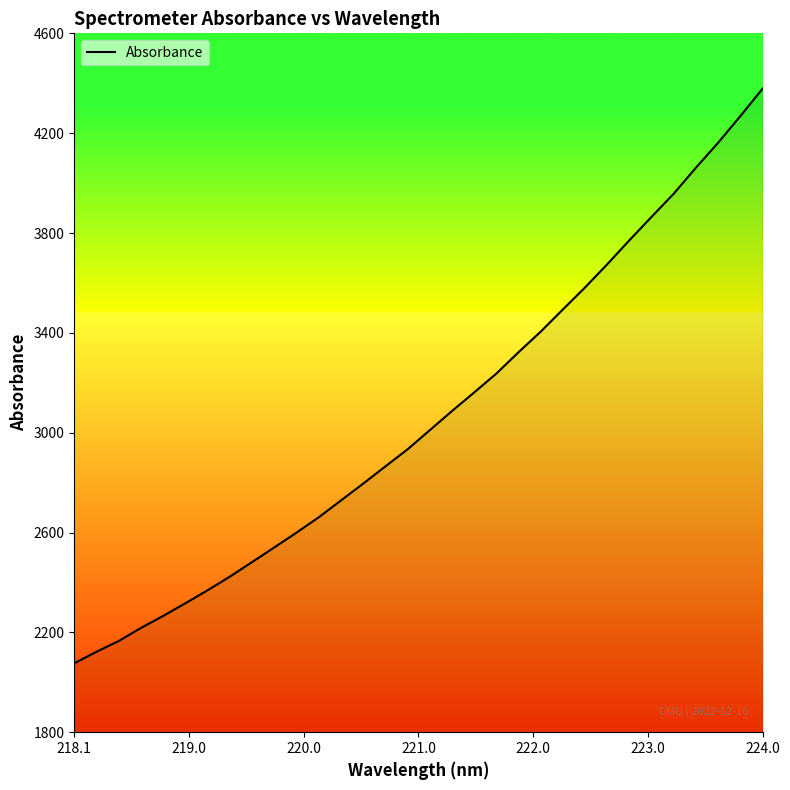

How many lines are shown in the chart?

1